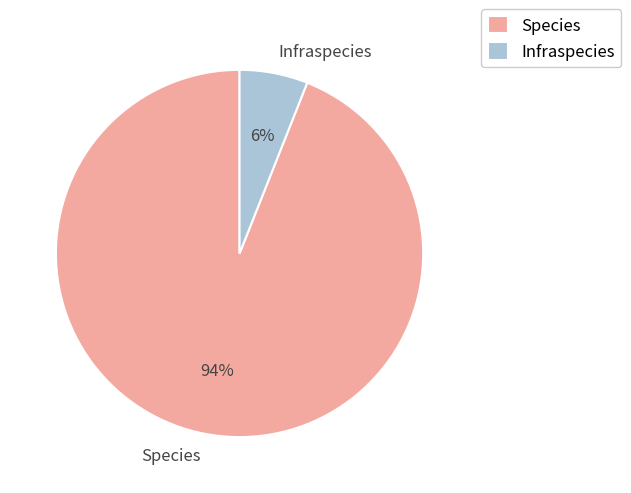

Combined, do Infraspecies and Species account for over 50%?

Yes